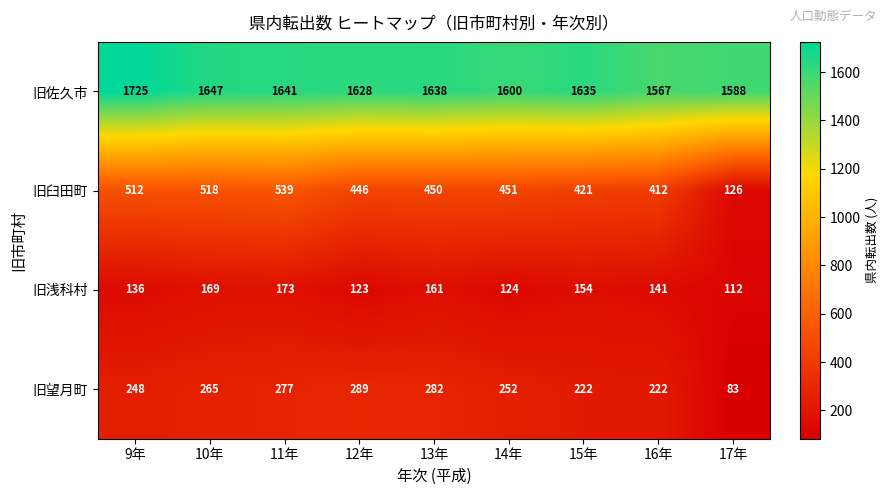

What is the lowest value of the 旧浅科村 series?

112